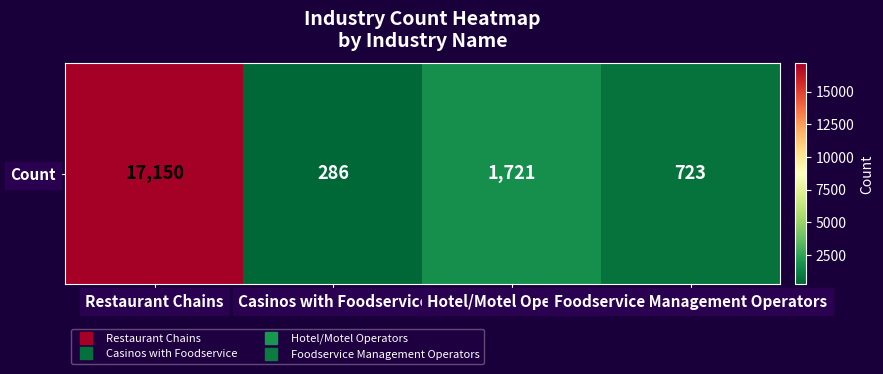

List the labels in order of value, largest first.

Restaurant Chains, Hotel/Motel Operators, Foodservice Management Operators, Casinos with Foodservice